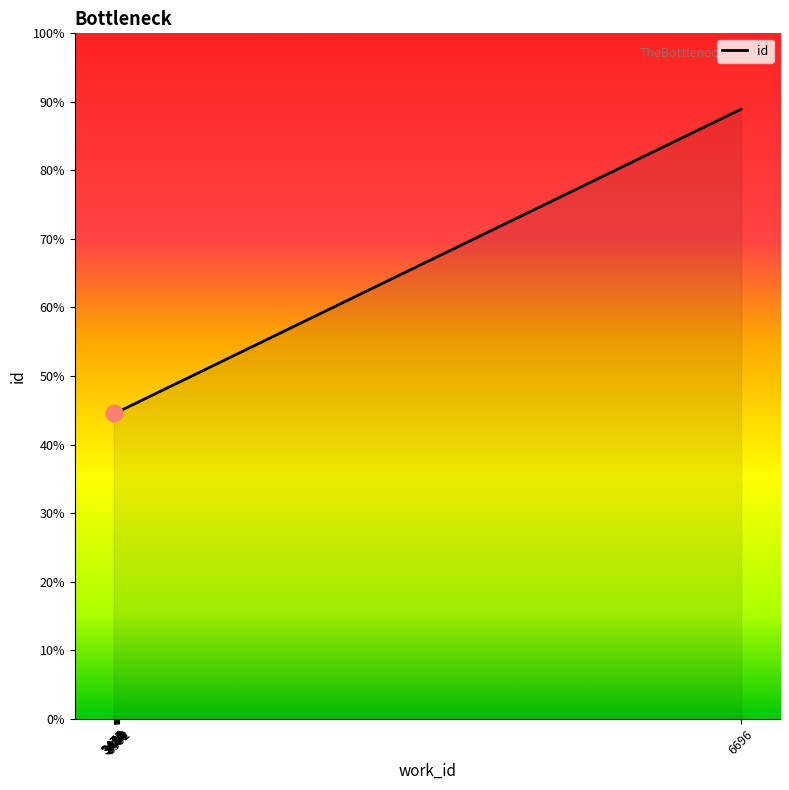

How many lines are shown in the chart?

1